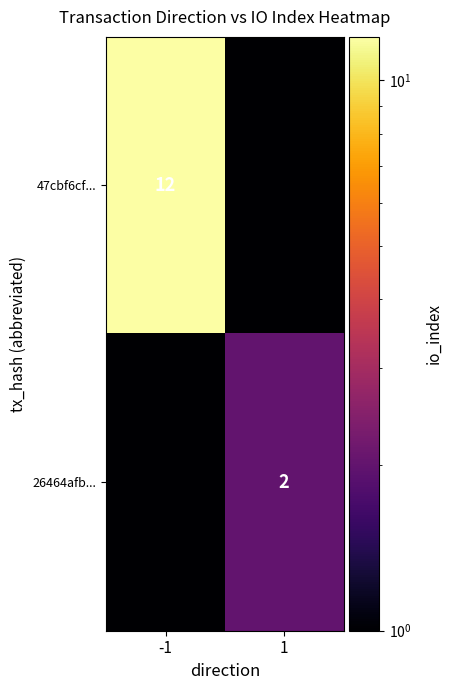

At which category does the chart reach its peak across all series?

-1